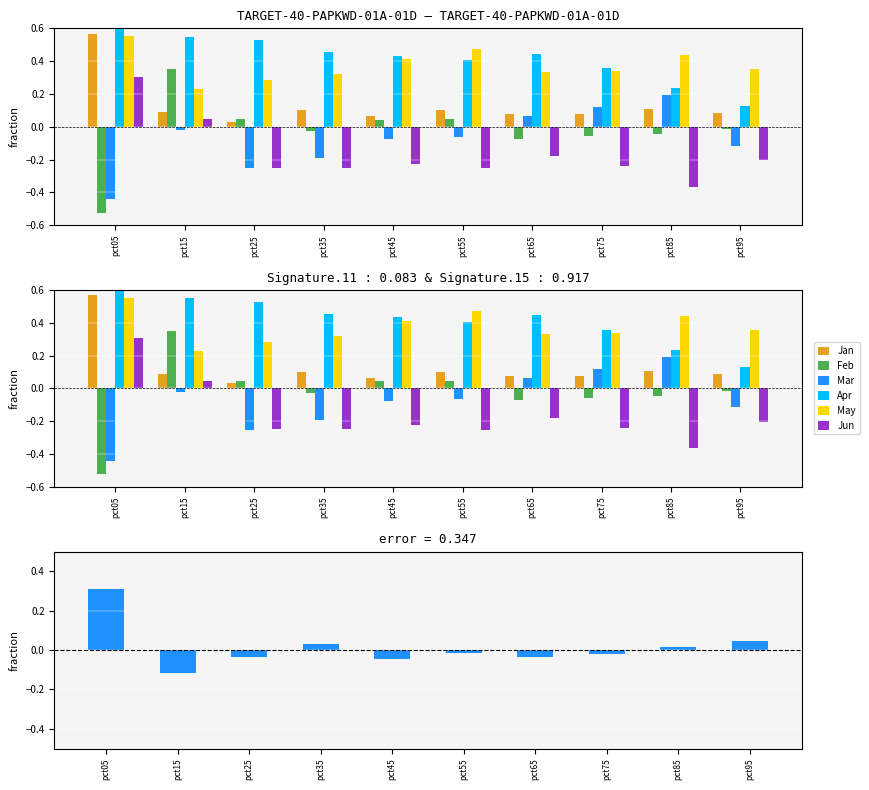

Which series changed the most between pct45 and pct85?

Mar